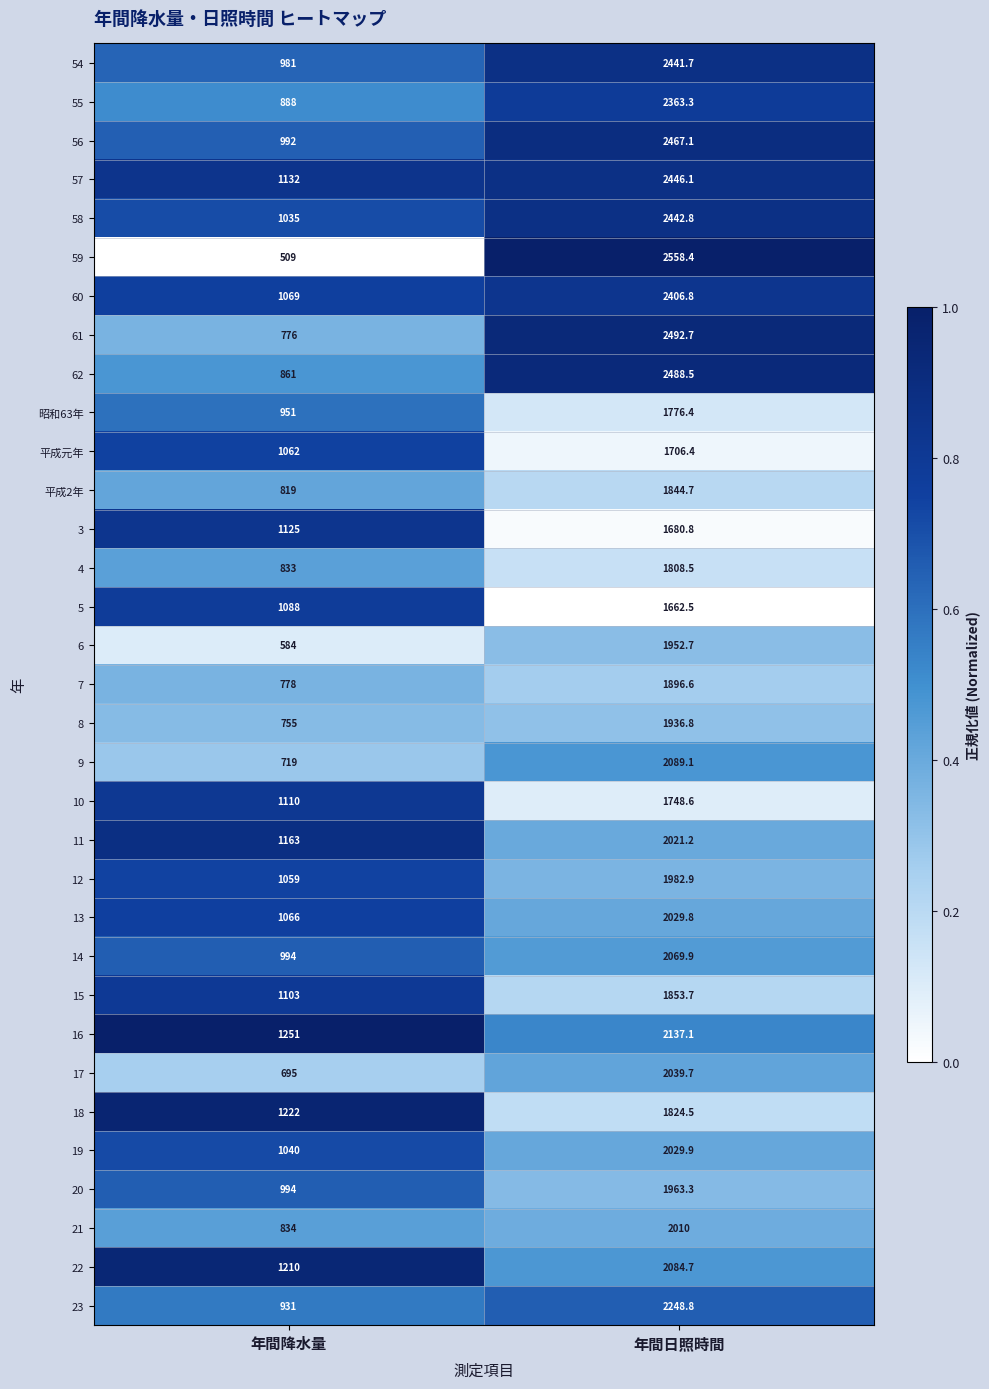

Which series has the largest total across all categories?

57